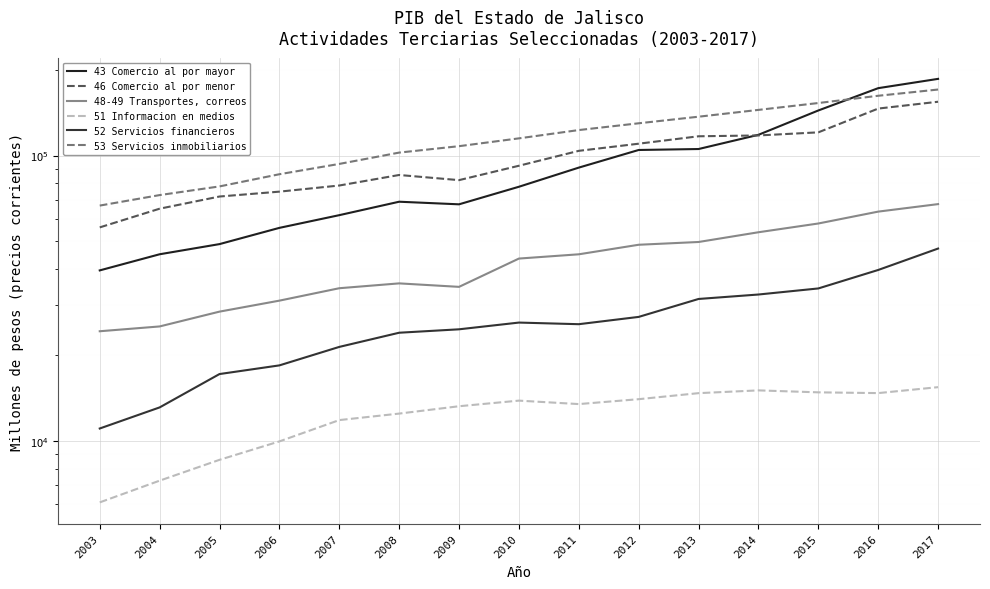

Where does the 46 Comercio al por menor series first go above 92086?

2010